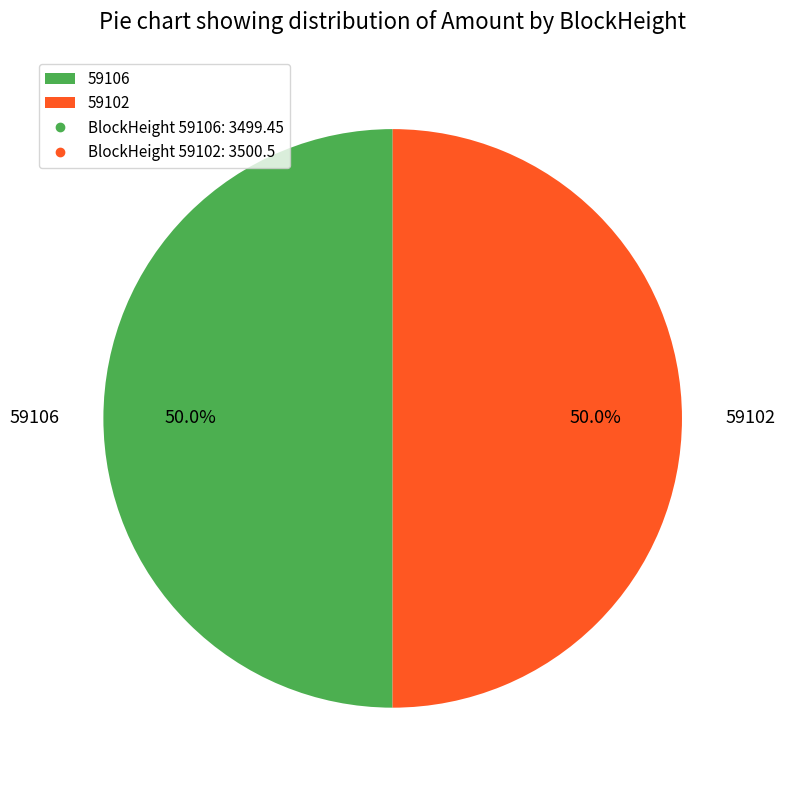

The 59106 slice represents 50% of the pie. True or false?

True